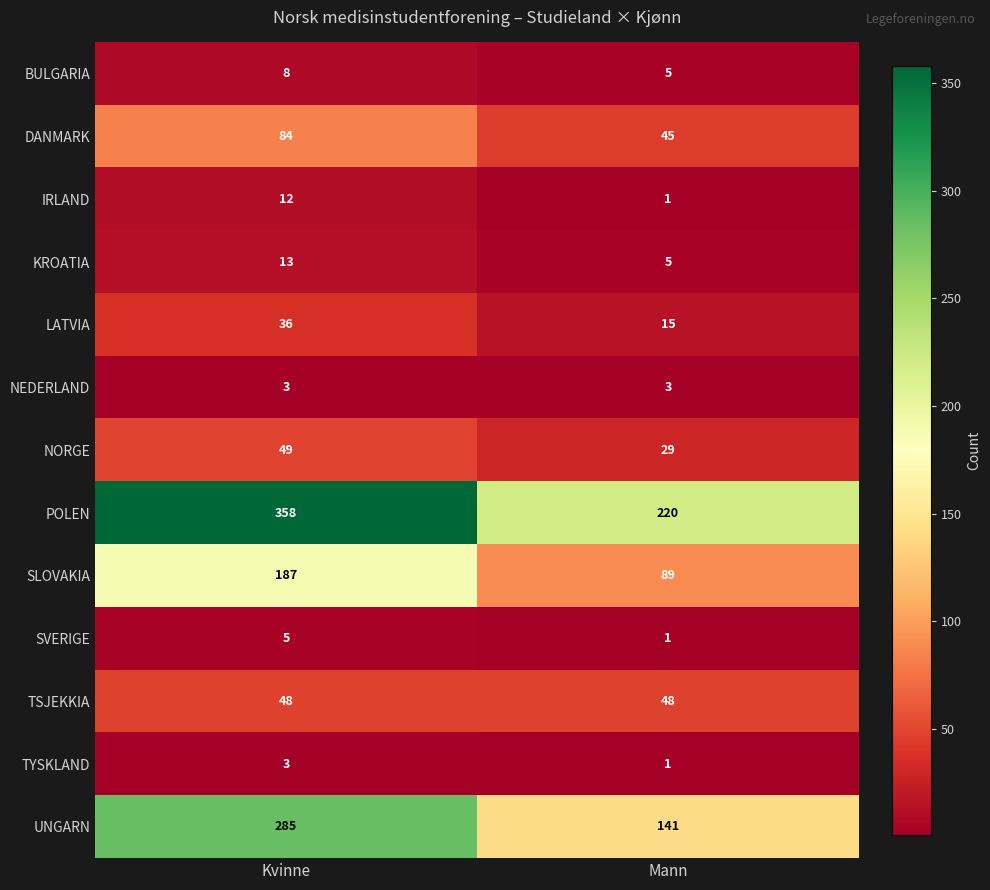

The value of NORGE at Kvinne is 19. True or false?

False